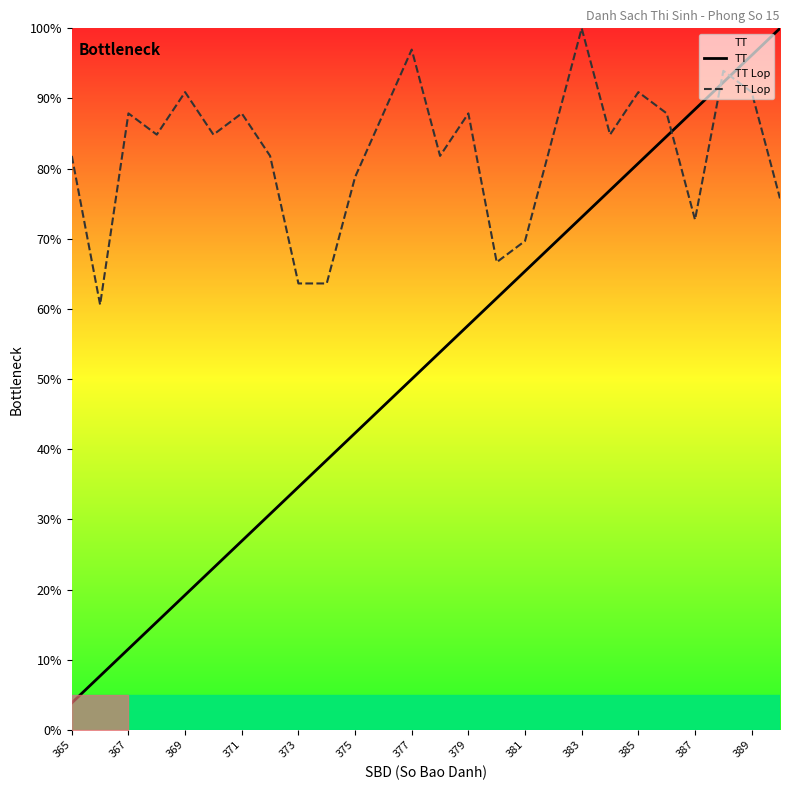

Is it true that TT equals 3.8 at 365?

True